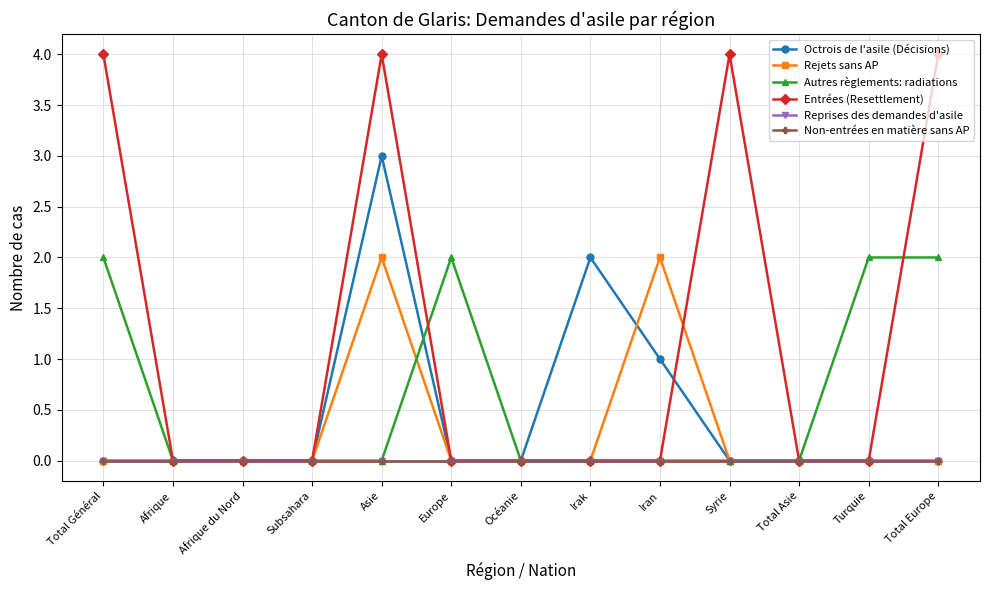

What position from the left is Total Asie?

11